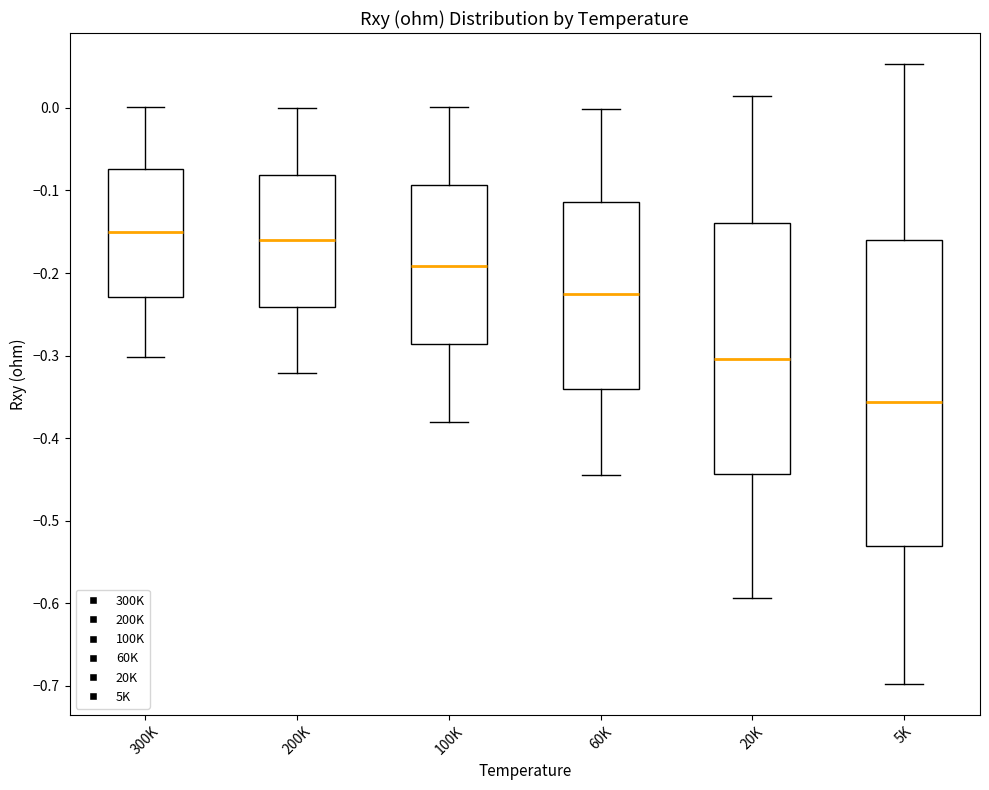

Reading left to right, read every box against the y-axis: the position of its median line, the range the box covers, and the ends of its whiskers. The values are not printed on the chart, so give them approximately, as read against the axis.

300K: median -0.15, box -0.23 to -0.07, whiskers -0.30 to 0.00
200K: median -0.16, box -0.24 to -0.08, whiskers -0.32 to 0.00
100K: median -0.19, box -0.29 to -0.09, whiskers -0.38 to 0.00
60K: median -0.23, box -0.34 to -0.11, whiskers -0.44 to 0.00
20K: median -0.30, box -0.44 to -0.14, whiskers -0.59 to 0.01
5K: median -0.36, box -0.53 to -0.16, whiskers -0.70 to 0.05